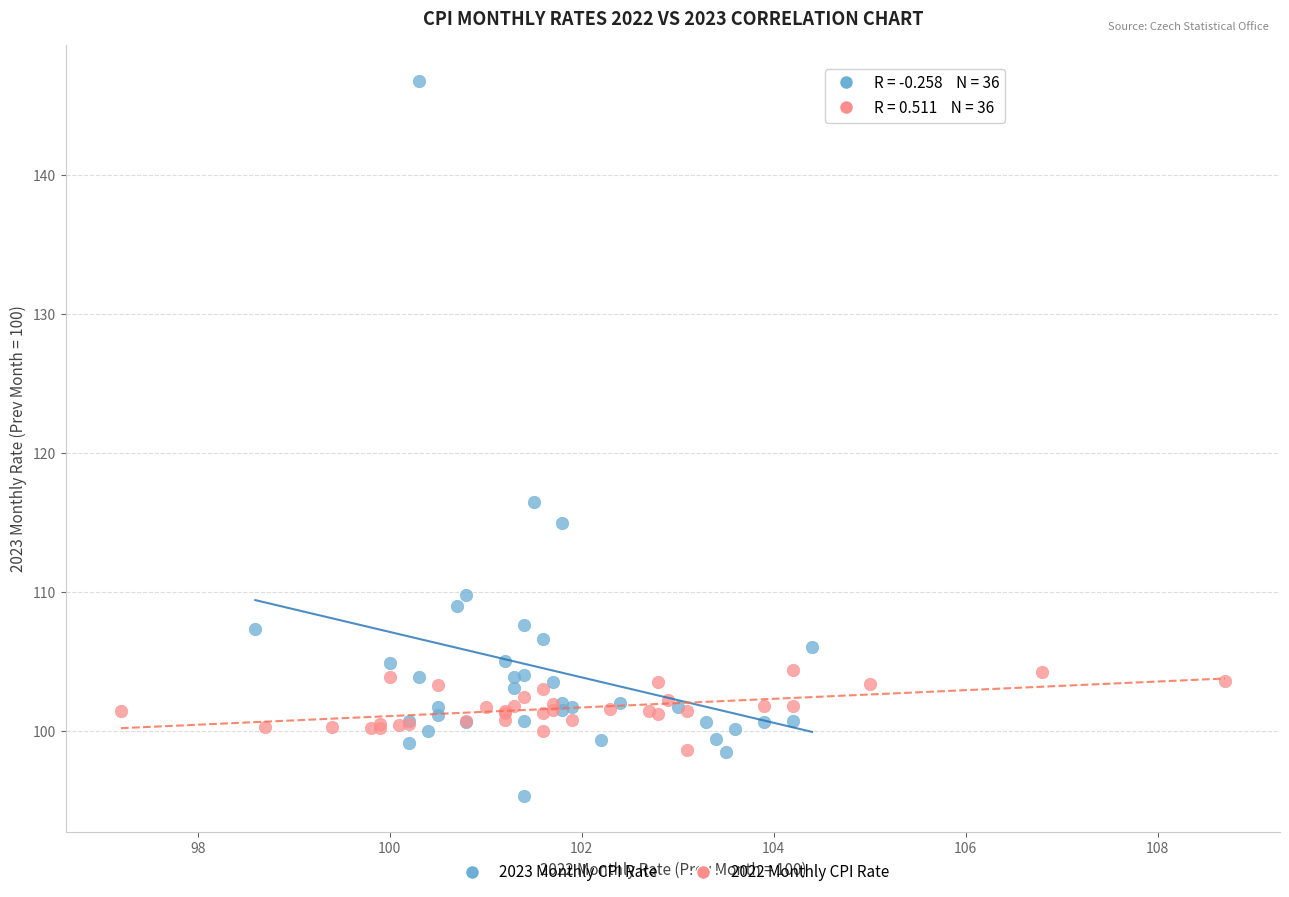

What are all the series names shown in the legend?

2023 Monthly CPI Rate, 2022 Monthly CPI Rate